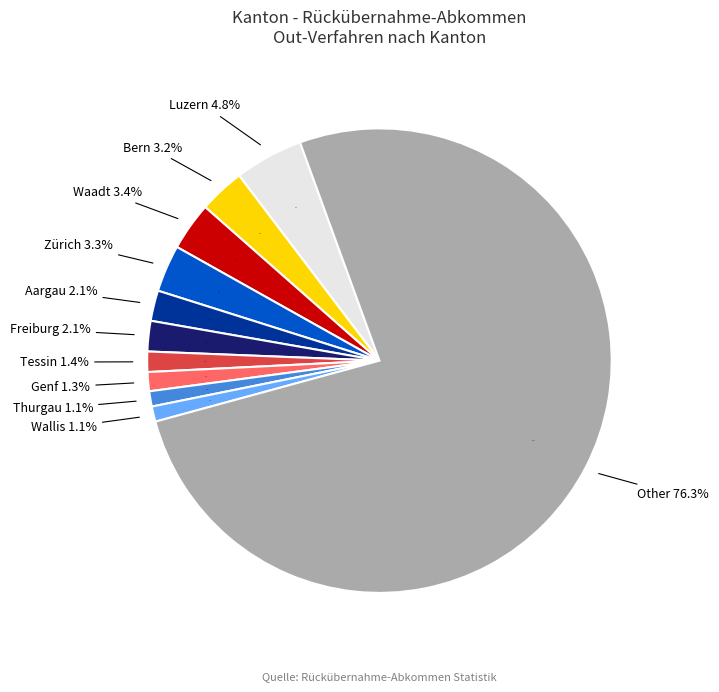

How many slices are in this pie chart?

11